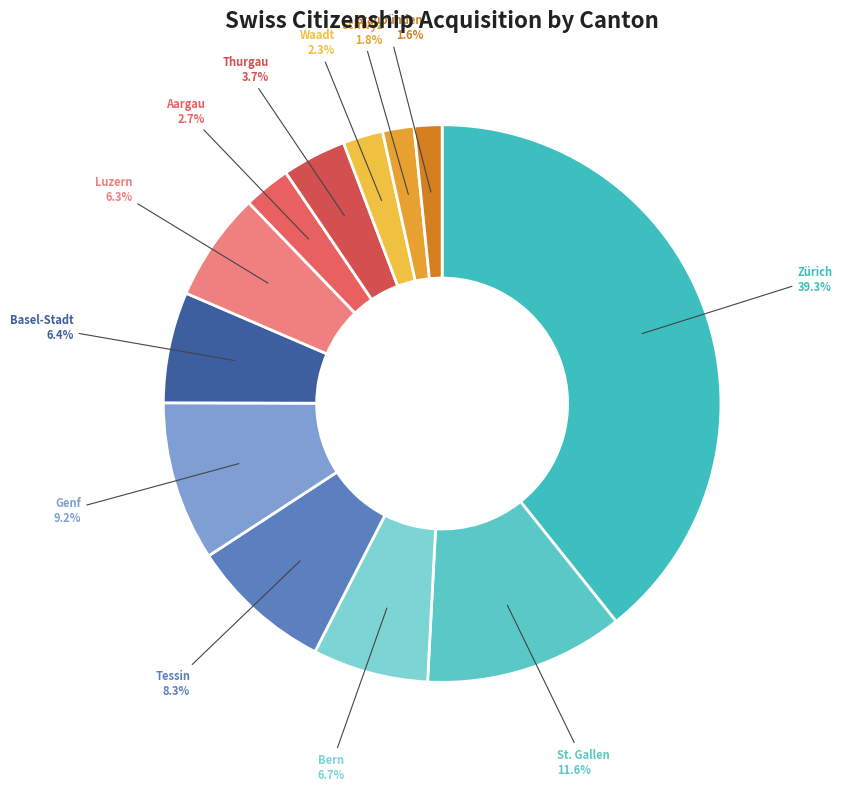

To the nearest percent, what percentage of the pie is St. Gallen?

12%